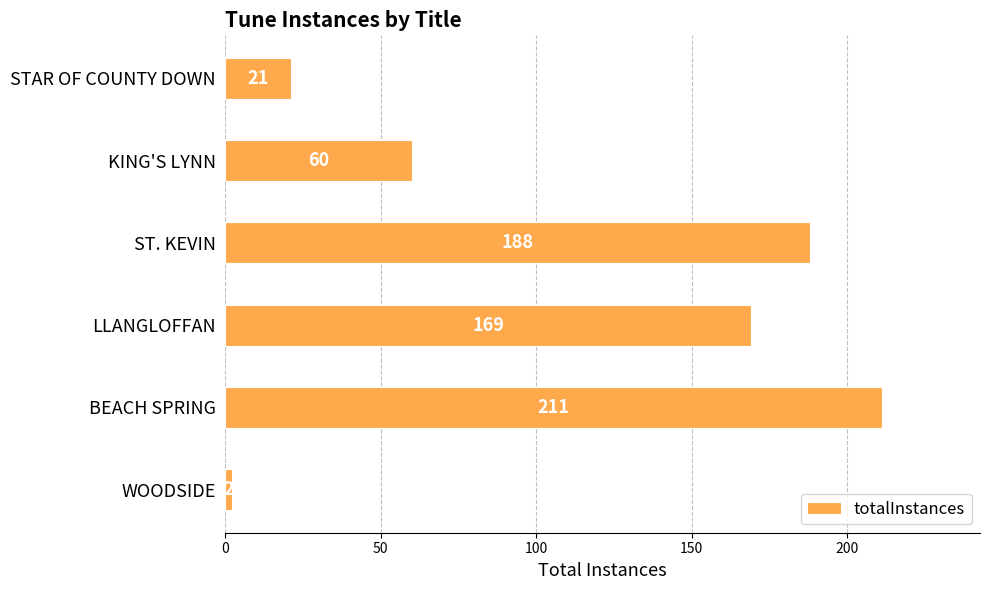

What is the difference between the second highest and second lowest values?

167